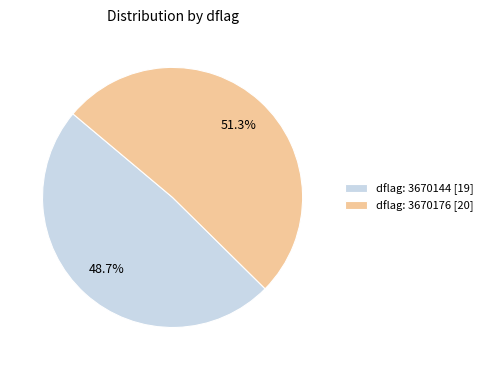

Rank the categories by value from lowest to highest.

dflag: 3670144 [19], dflag: 3670176 [20]